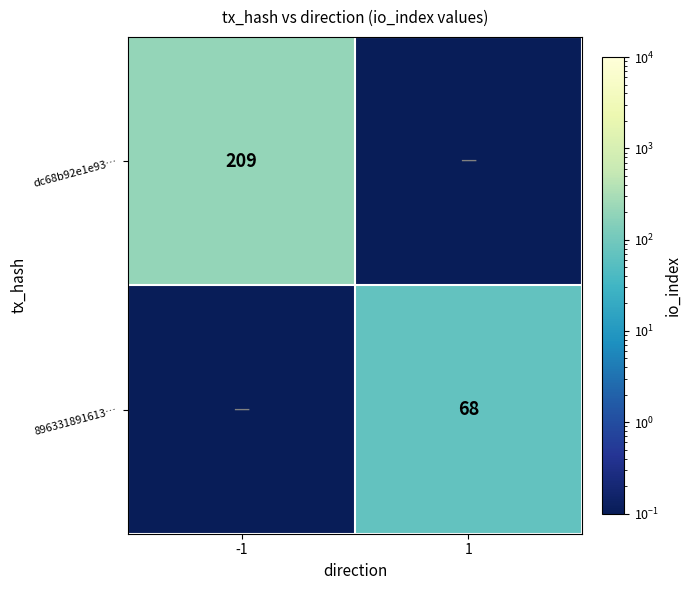

What is the difference between the maximum and minimum values in the 896331891613… series?

68.0